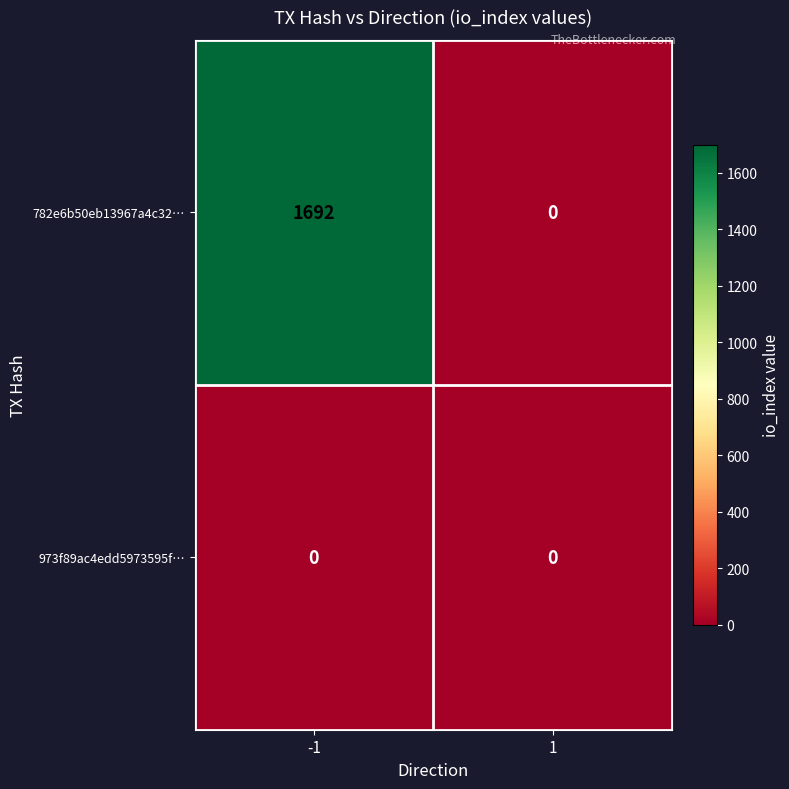

Reading right to left, transcribe all the data shown in this chart.

782e6b50eb13967a4c32…: 1=0	-1=1692
973f89ac4edd5973595f…: 1=0	-1=0